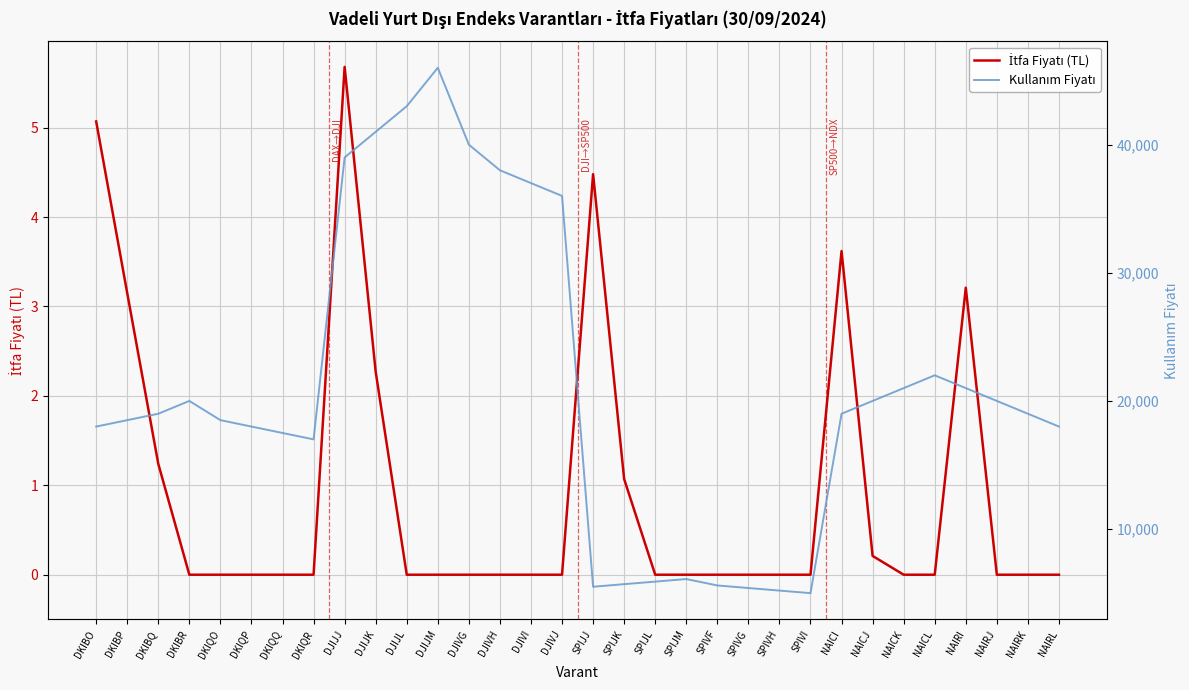

What is the total value across all series at DJIVG?

40000.0